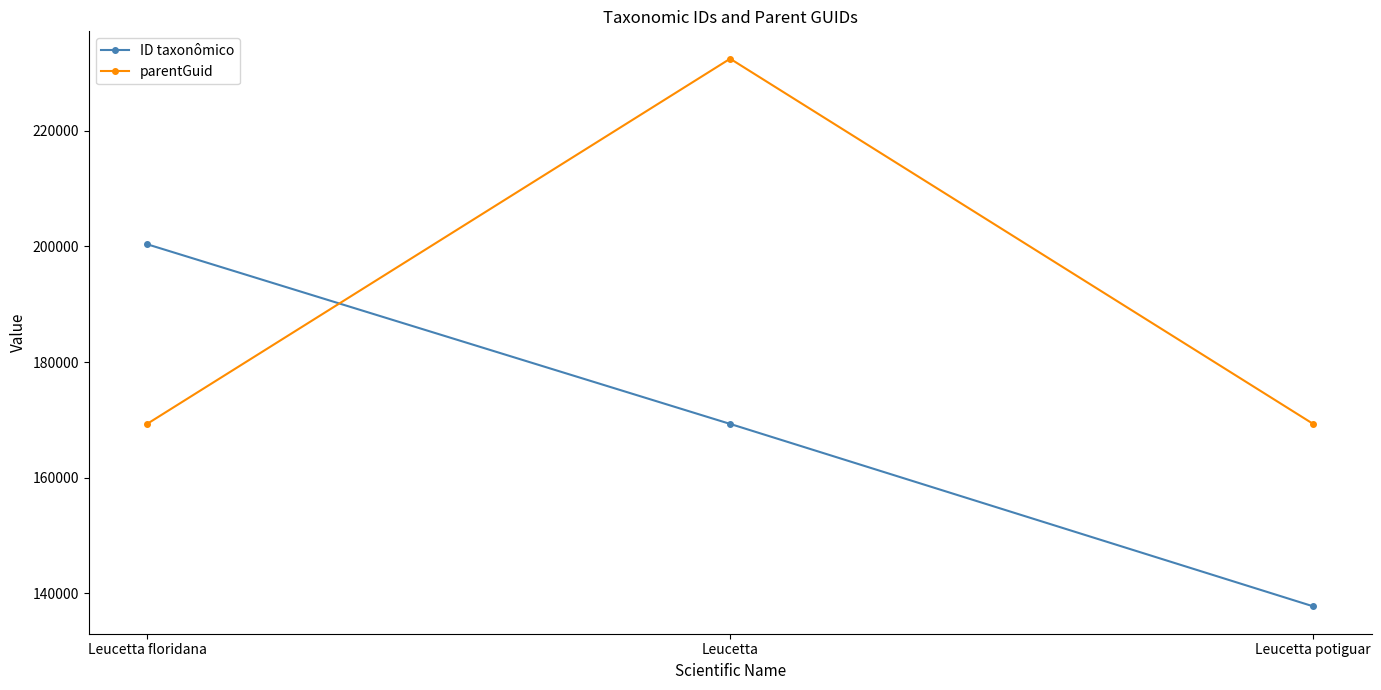

Which series changed the most between Leucetta floridana and Leucetta potiguar?

ID taxonômico